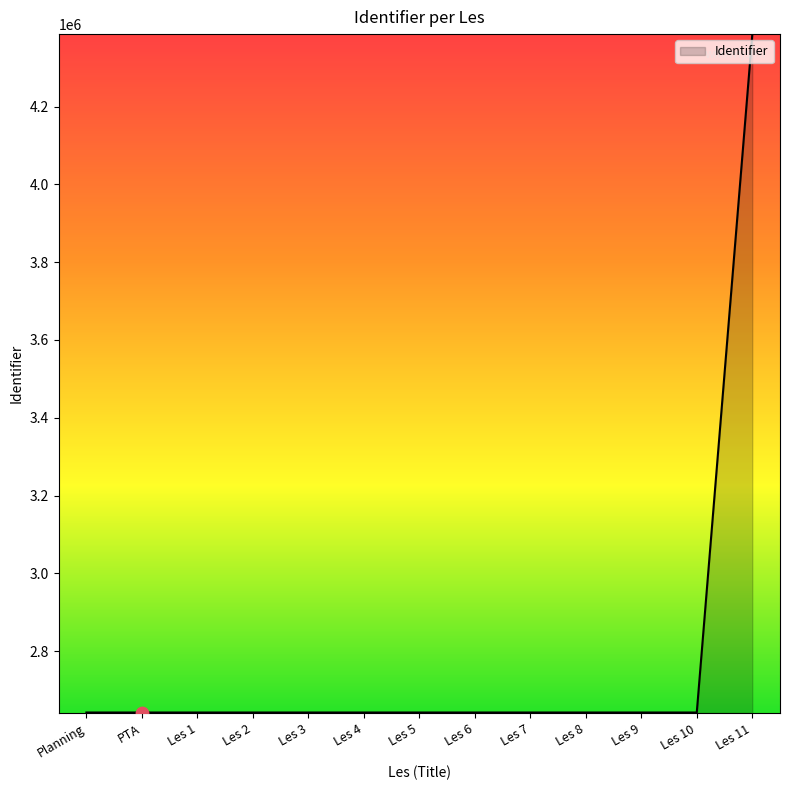

Which has a higher value, Les 9 or Les 11?

Les 11